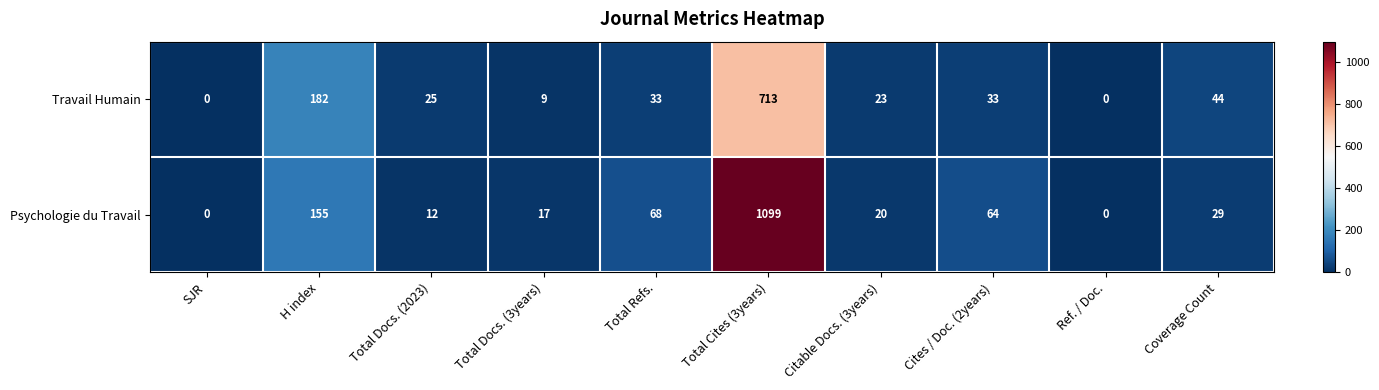

List the series in order of their overall mean, highest first.

Psychologie du Travail, Travail Humain